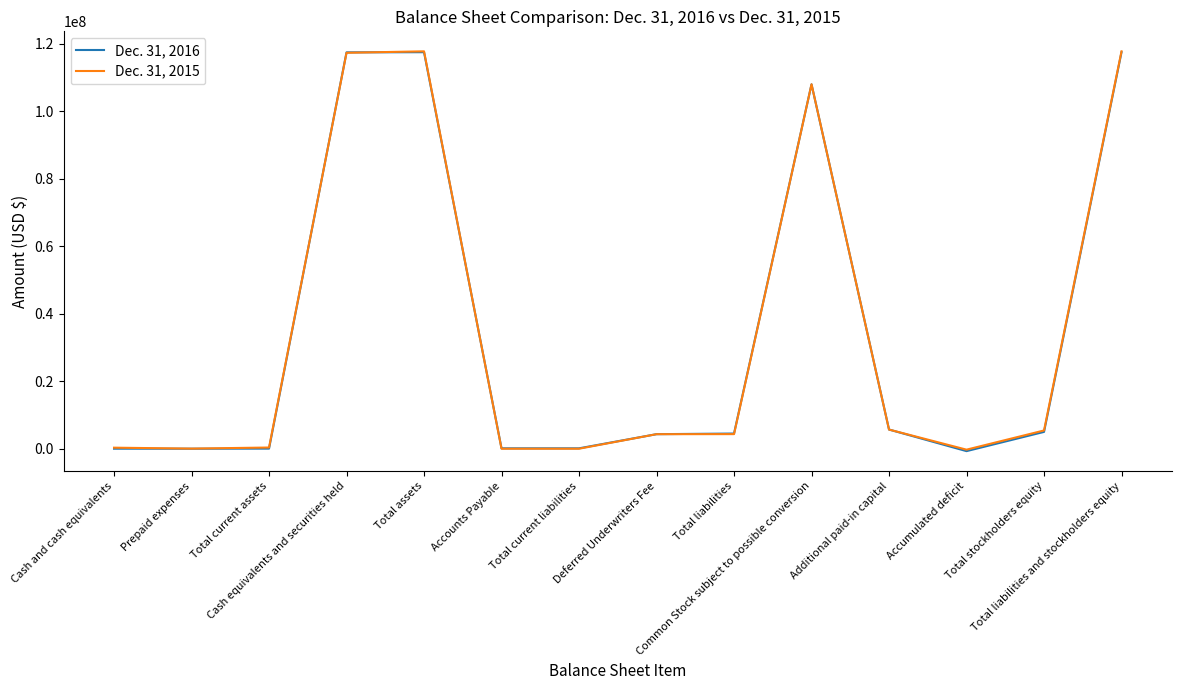

Rank the series by their average value, from highest to lowest.

Dec. 31, 2015, Dec. 31, 2016